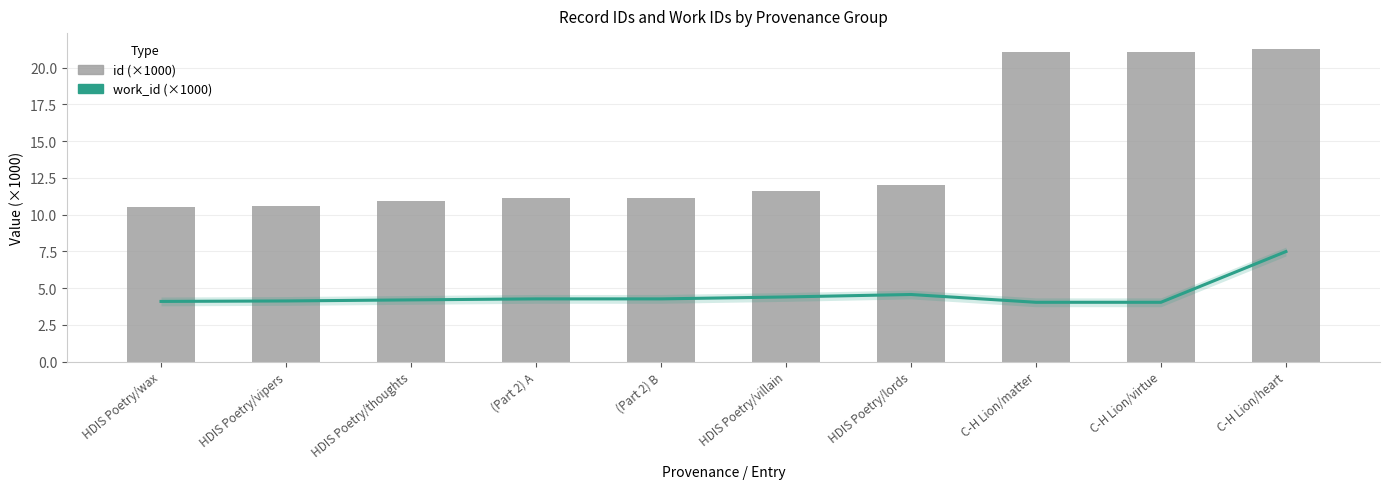

Does the chart contain stacked bars?

No